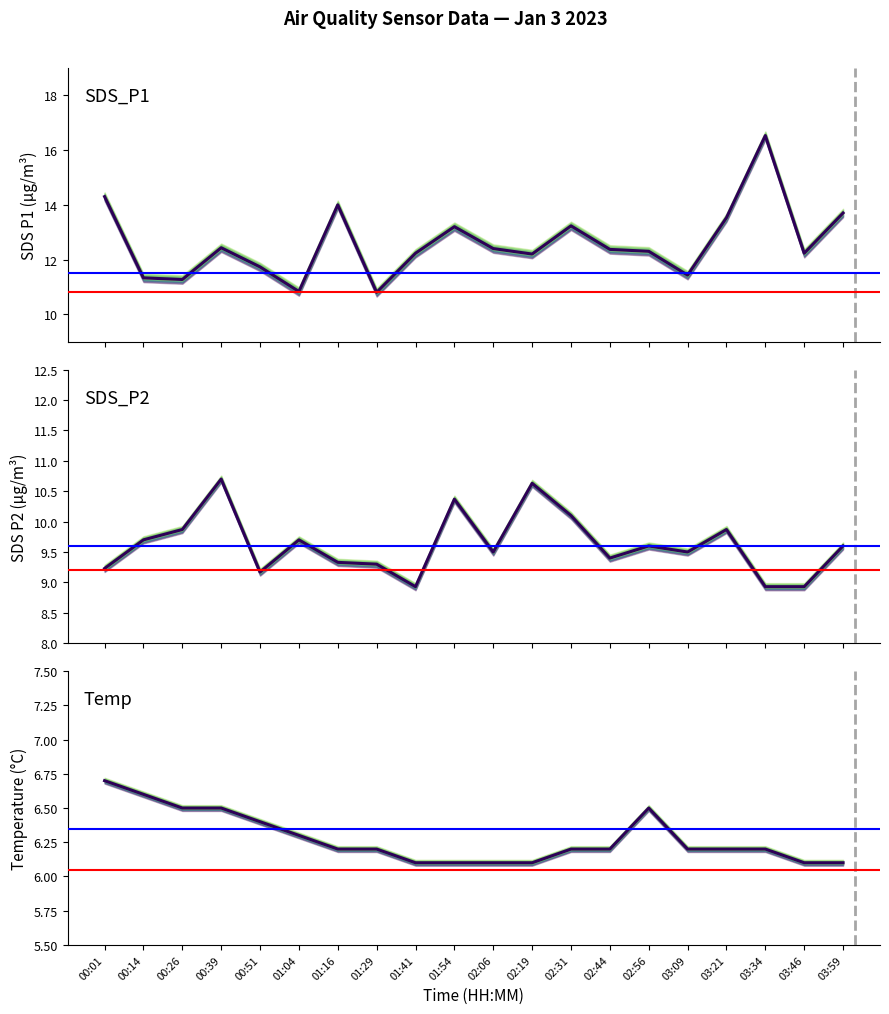

Where is the first local minimum for SDS_P2?

00:51